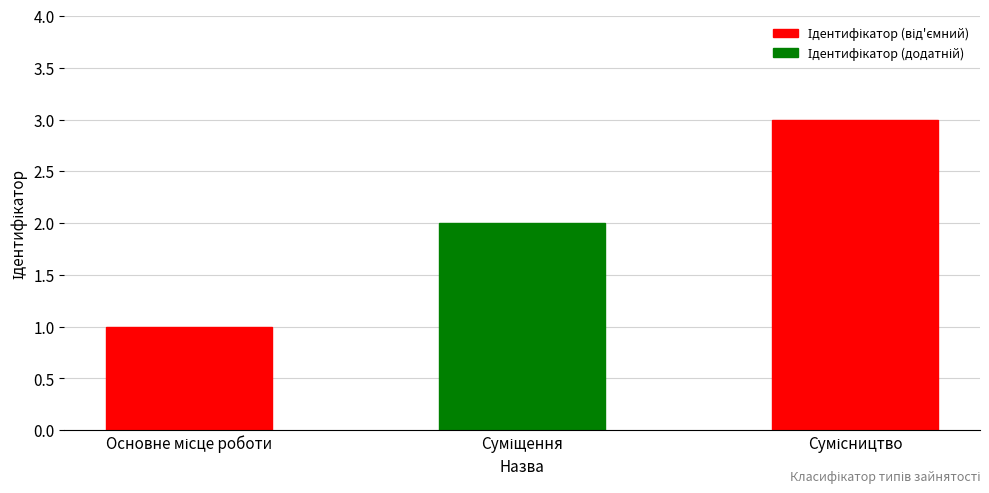

What is the greatest value displayed?

3